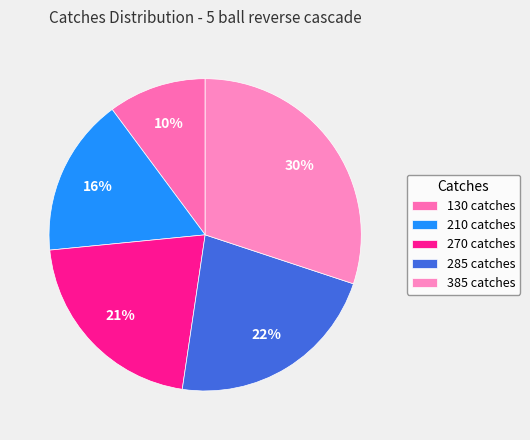

Does 385 catches represent more than half of the total?

No